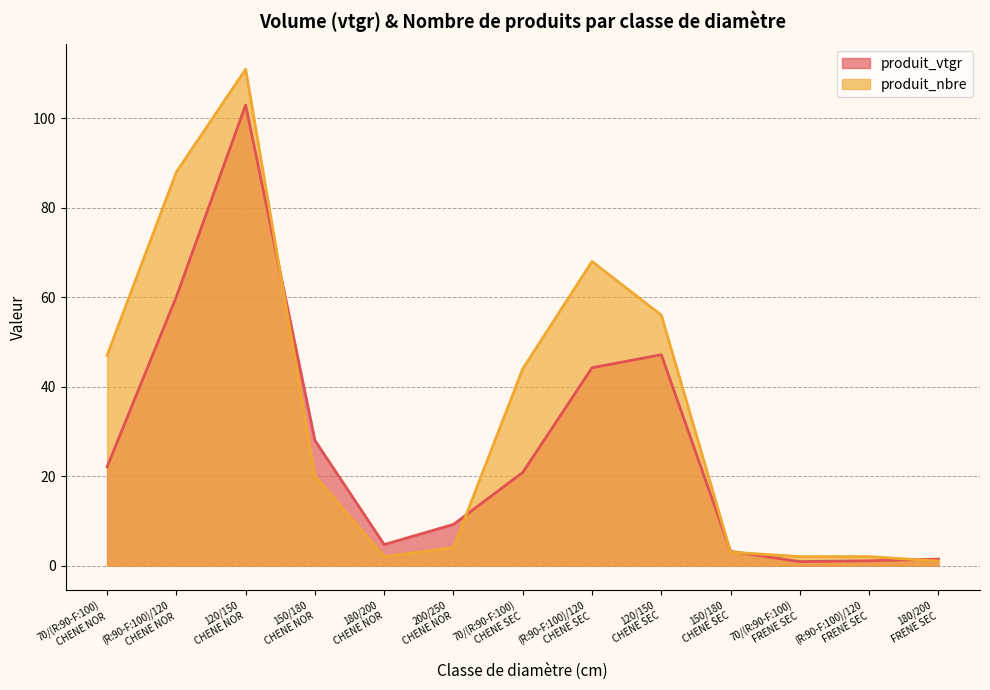

Count the number of categories in the chart.

13